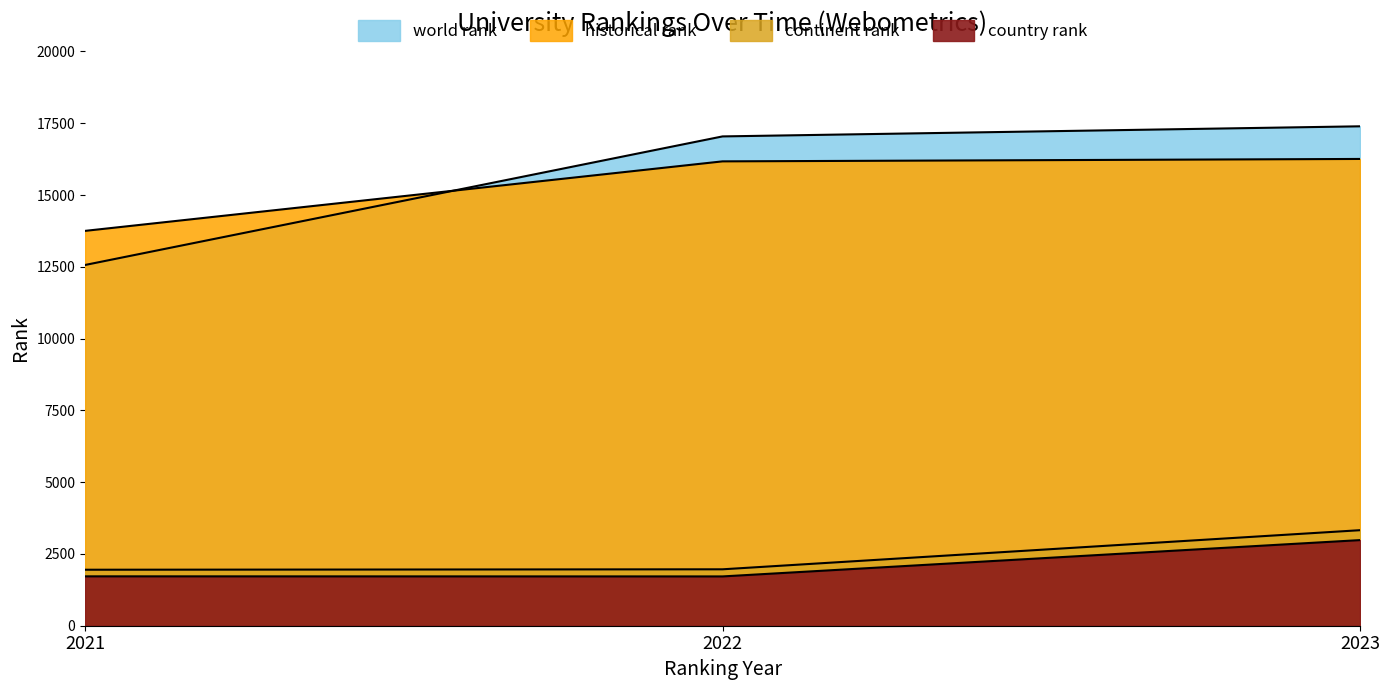

Which series has the largest range (max minus min)?

world rank